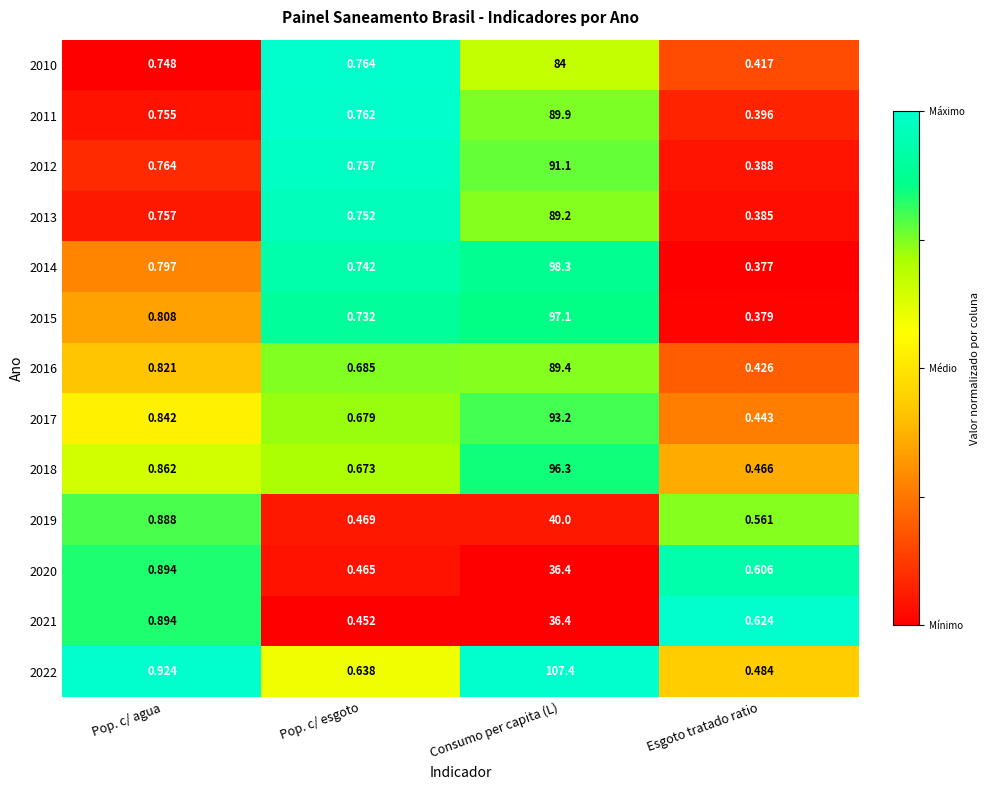

Where is 2019 nearest to the value 20?

Pop. c/ agua